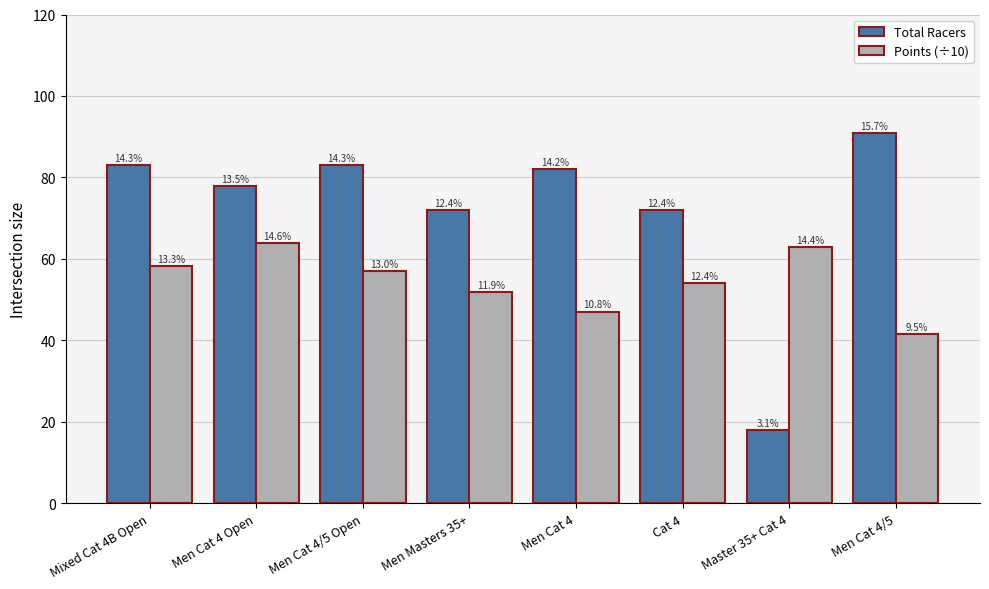

What are all the series names shown in the legend?

Total Racers, Points (÷10)